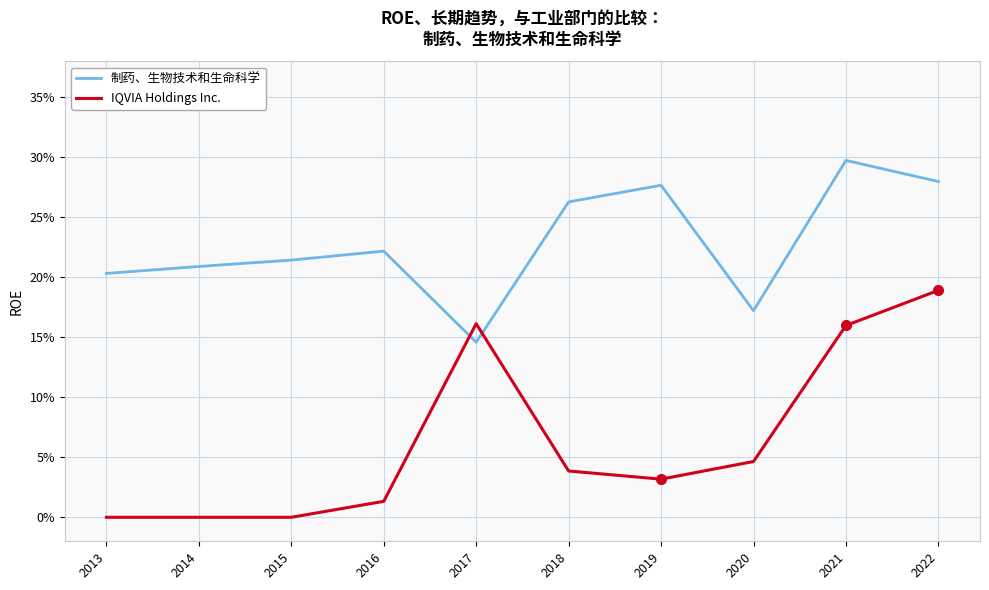

After their last crossing, which series has the higher values: IQVIA Holdings Inc. or 制药、生物技术和生命科学?

制药、生物技术和生命科学